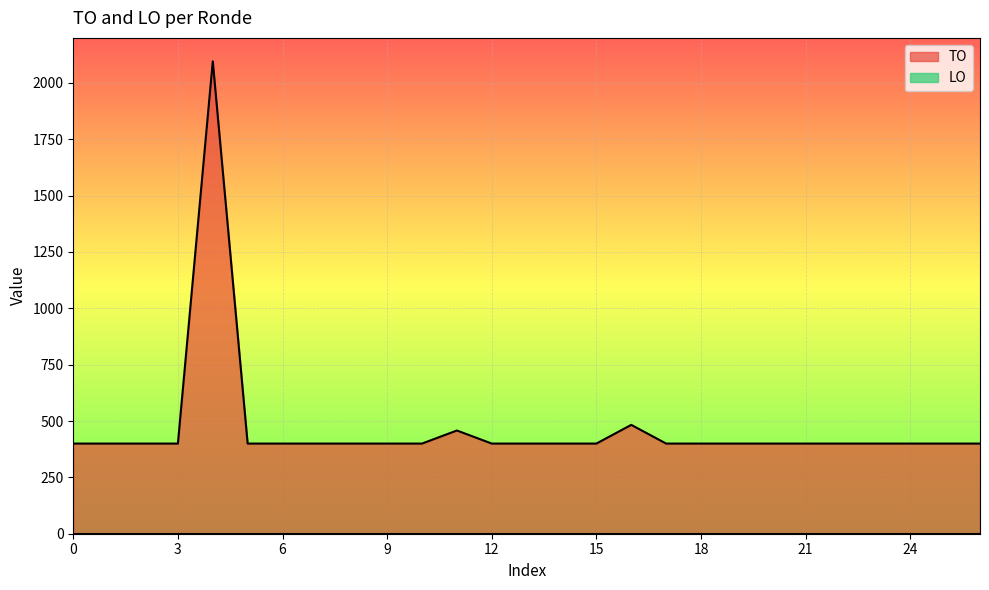

What is the minimum value shown in the chart?

400